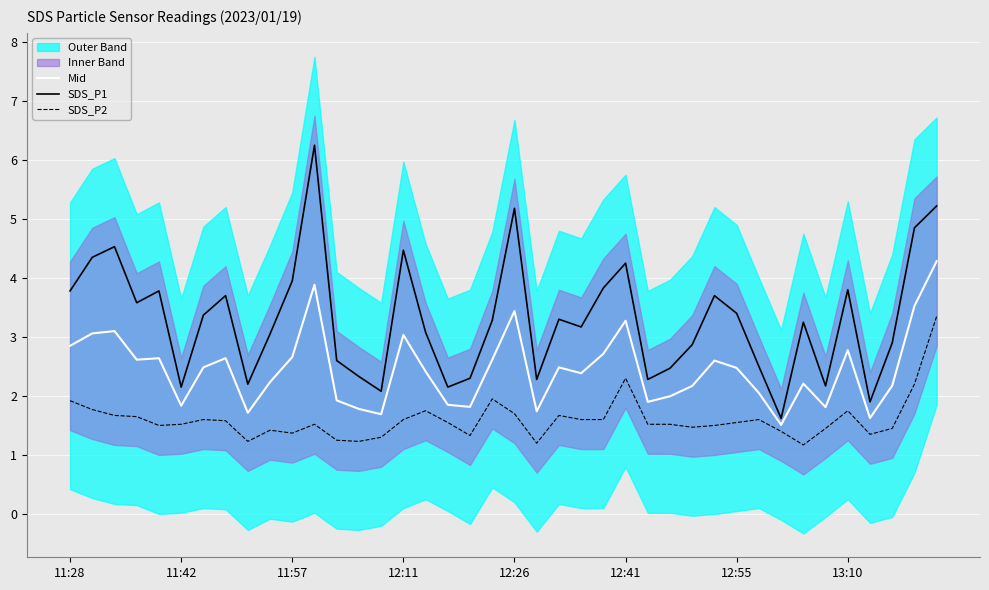

Where does the Mid series first go above 2?

11:28